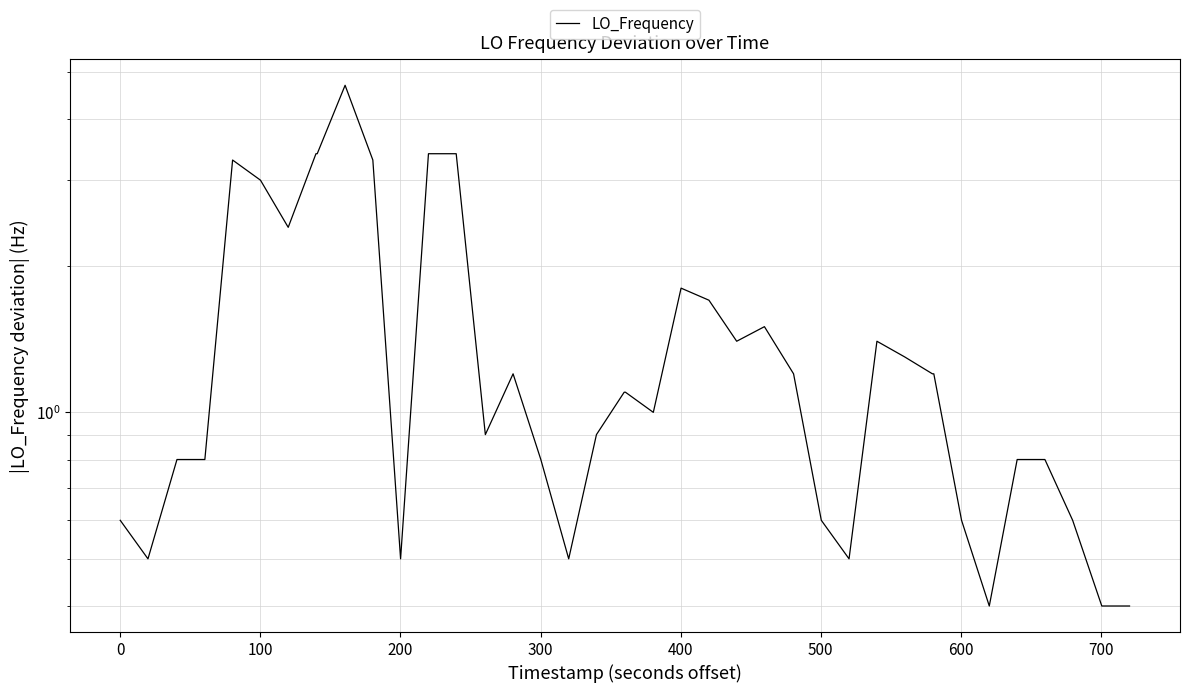

Does the chart display data point markers on the line(s)?

No